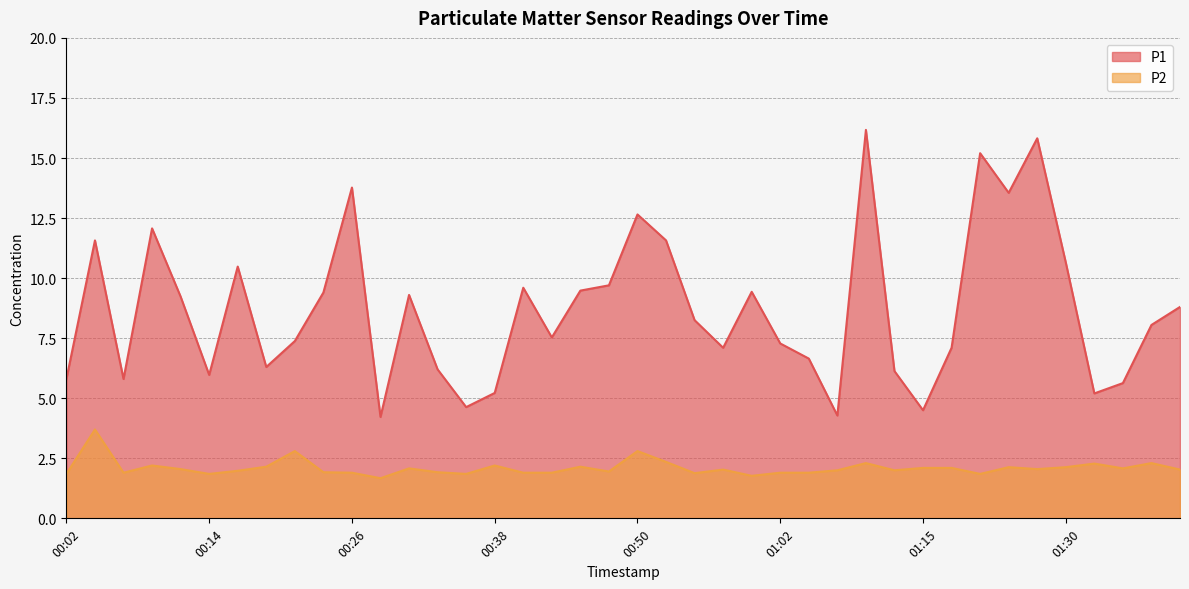

At which label does P1 reach its minimum?

00:28